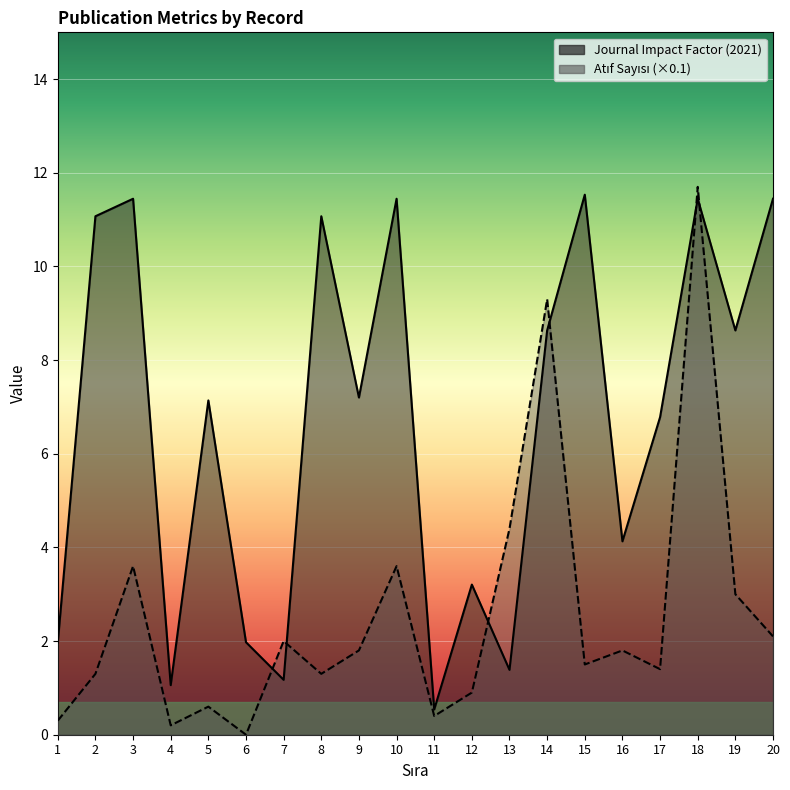

Between 14 and 8, which is larger?

8